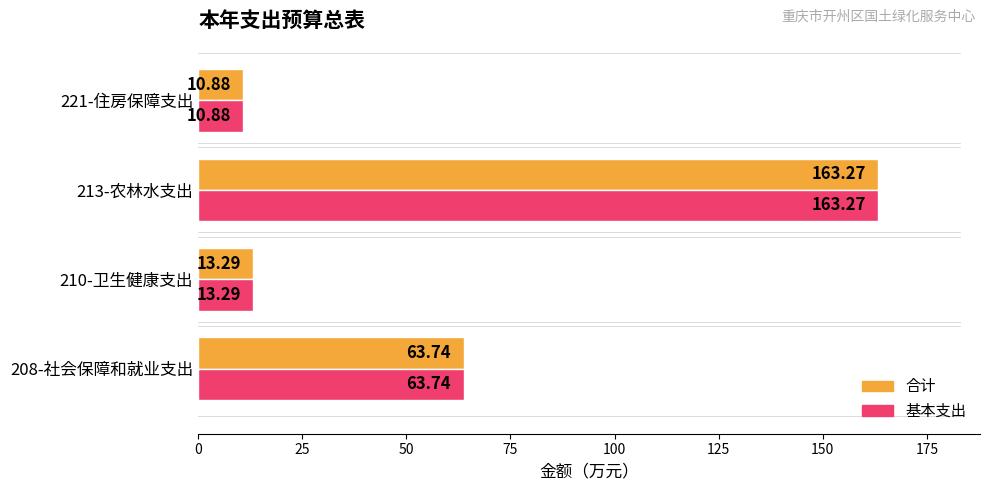

What is the minimum value for 合计?

10.9